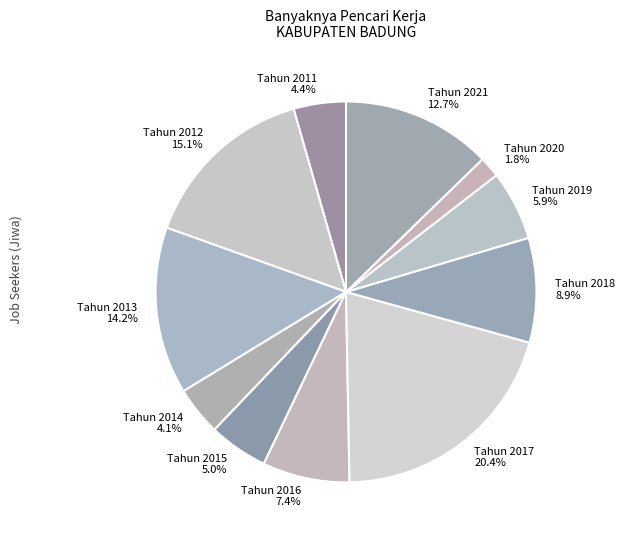

Does Tahun 2012 account for over 50% of the chart?

No